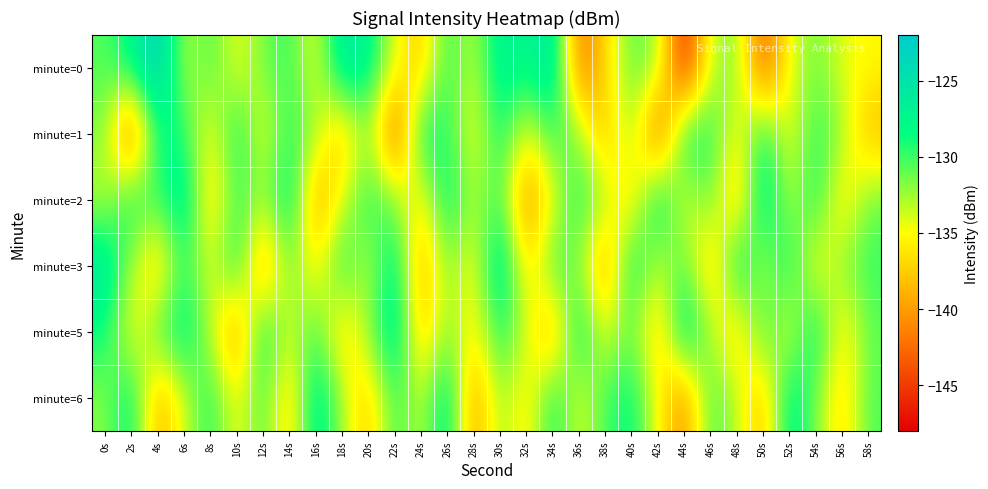

Reading left to right, extract all data points from this chart.

minute=0: 0s=-130.6	2s=-127.7	4s=-122.2	6s=-133.5	8s=-130.1	10s=-134.9	12s=-131.4	14s=-129.7	16s=-134.9	18s=-125.4	20s=-127.0	22s=-134.3	24s=-138.1	26s=-129.4	28s=-133.7	30s=-126.3	32s=-128.2	34s=-124.7	36s=-142.8	38s=-136.9	40s=-130.7	42s=-132.1	44s=-147.4	46s=-133.2	48s=-131.7	50s=-144.0	52s=-134.4	54s=-131.2	56s=-134.4	58s=-135.2
minute=1: 0s=-131.6	2s=-144.7	4s=-127.9	6s=-129.4	8s=-135.5	10s=-128.2	12s=-135.2	14s=-129.3	16s=-132.3	18s=-138.7	20s=-131.6	22s=-144.7	24s=-127.9	26s=-129.4	28s=-135.5	30s=-128.2	32s=-135.2	34s=-129.3	36s=-132.3	38s=-138.7	40s=-131.6	42s=-144.7	44s=-127.9	46s=-129.4	48s=-135.5	50s=-128.2	52s=-135.2	54s=-129.3	56s=-132.3	58s=-138.7
minute=2: 0s=-133.5	2s=-128.2	4s=-130.1	6s=-125.4	8s=-137.8	10s=-129.6	12s=-132.4	14s=-126.8	16s=-140.2	18s=-134.5	20s=-128.9	22s=-131.7	24s=-136.3	26s=-127.5	28s=-133.1	30s=-129.8	32s=-141.5	34s=-135.2	36s=-128.6	38s=-132.9	40s=-137.4	42s=-126.3	44s=-134.8	46s=-130.5	48s=-139.1	50s=-125.7	52s=-133.6	54s=-128.4	56s=-136.9	58s=-131.2
minute=3: 0s=-125.3	2s=-132.7	4s=-138.4	6s=-129.1	8s=-134.6	10s=-127.9	12s=-141.2	14s=-130.8	16s=-136.5	18s=-128.3	20s=-133.9	22s=-126.4	24s=-139.7	26s=-131.5	28s=-135.8	30s=-124.6	32s=-137.3	34s=-129.4	36s=-132.1	38s=-140.5	40s=-127.2	42s=-134.0	44s=-130.3	46s=-138.8	48s=-126.7	50s=-133.4	52s=-128.1	54s=-136.0	56s=-131.8	58s=-129.7
minute=5: 0s=-128.4	2s=-135.6	4s=-130.2	6s=-126.8	8s=-133.4	10s=-141.0	12s=-127.5	14s=-134.2	16s=-129.9	18s=-137.6	20s=-132.1	22s=-125.3	24s=-138.8	26s=-131.4	28s=-136.1	30s=-128.7	32s=-133.5	34s=-140.2	36s=-126.9	38s=-135.0	40s=-130.7	42s=-138.4	44s=-125.6	46s=-132.9	48s=-137.7	50s=-129.3	52s=-134.8	54s=-127.1	56s=-136.5	58s=-131.0
minute=6: 0s=-132.0	2s=-127.4	4s=-139.6	6s=-134.1	8s=-128.7	10s=-135.4	12s=-130.0	14s=-137.8	16s=-125.9	18s=-132.6	20s=-138.3	22s=-129.5	24s=-133.8	26s=-126.2	28s=-140.7	30s=-131.9	32s=-136.6	34s=-128.3	36s=-134.5	38s=-130.2	40s=-127.8	42s=-135.1	44s=-141.4	46s=-129.8	48s=-133.2	50s=-138.9	52s=-126.5	54s=-131.6	56s=-137.3	58s=-130.4